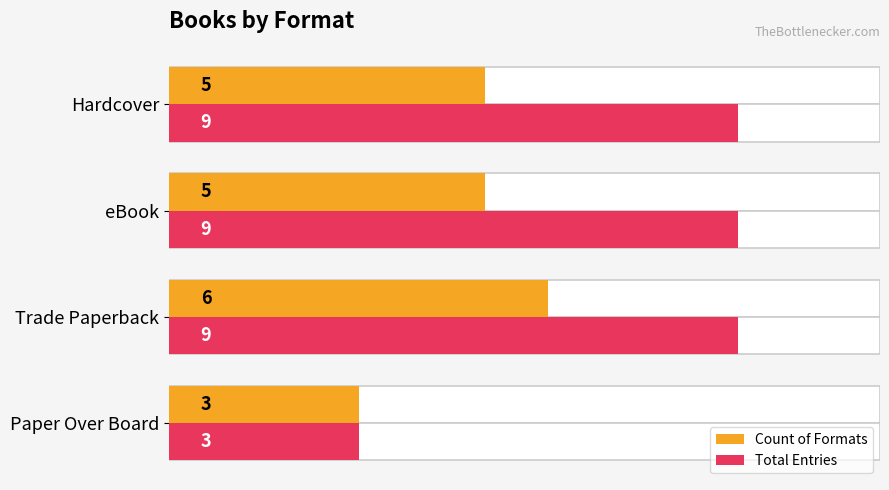

Rank the series at eBook from highest to lowest value.

Total Entries, Count of Formats